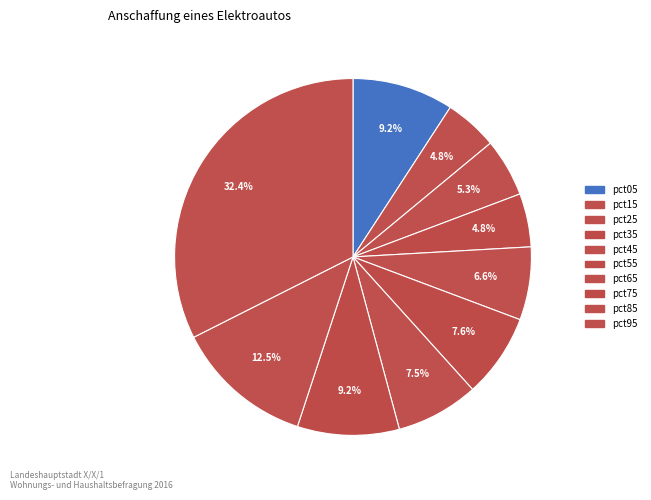

True or false: pct45 accounts for 16% of the total.

False